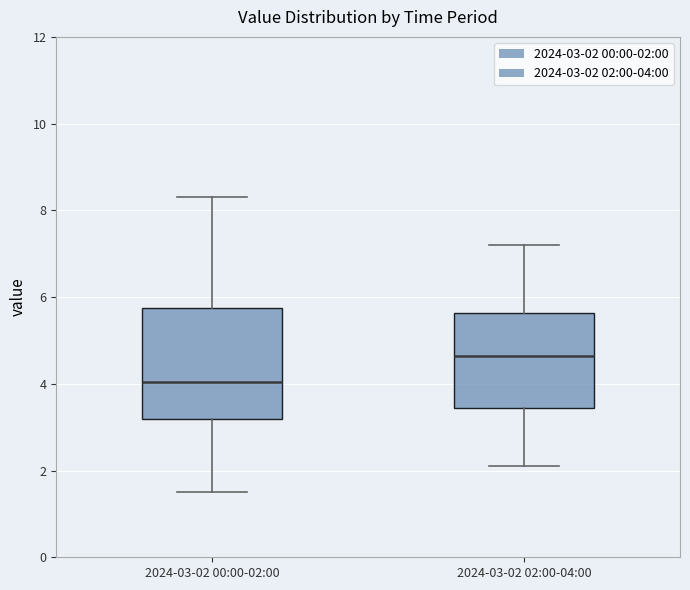

Which box has the lowest median line?

2024-03-02 00:00-02:00